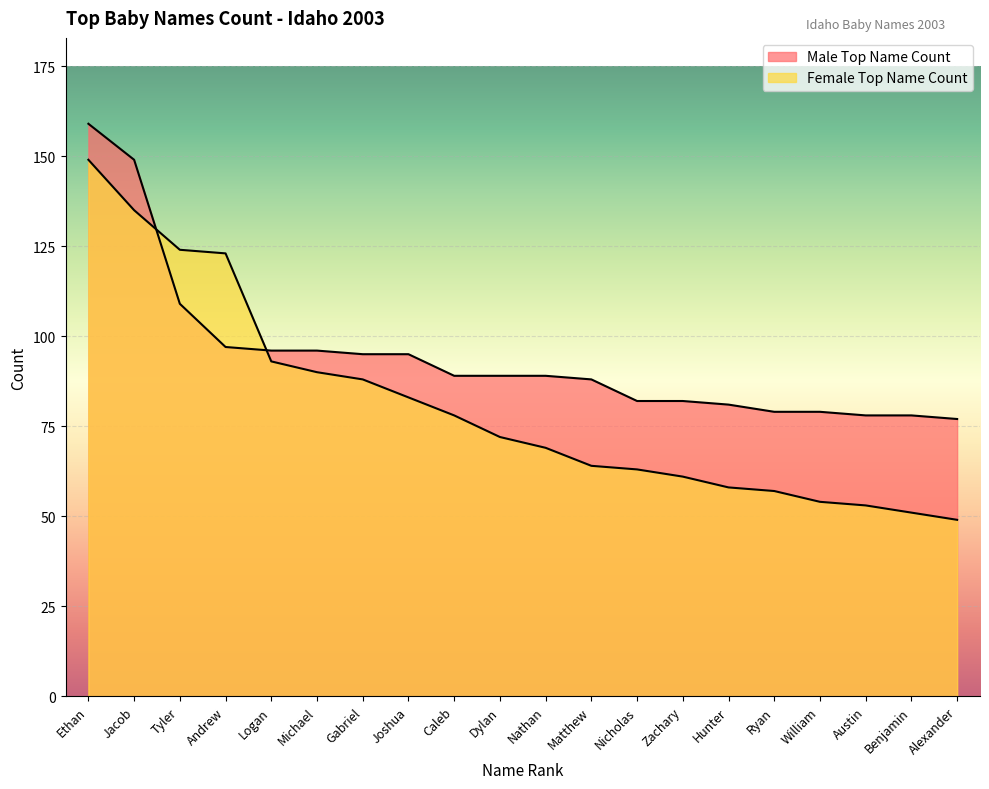

How many lines are shown in the chart?

2